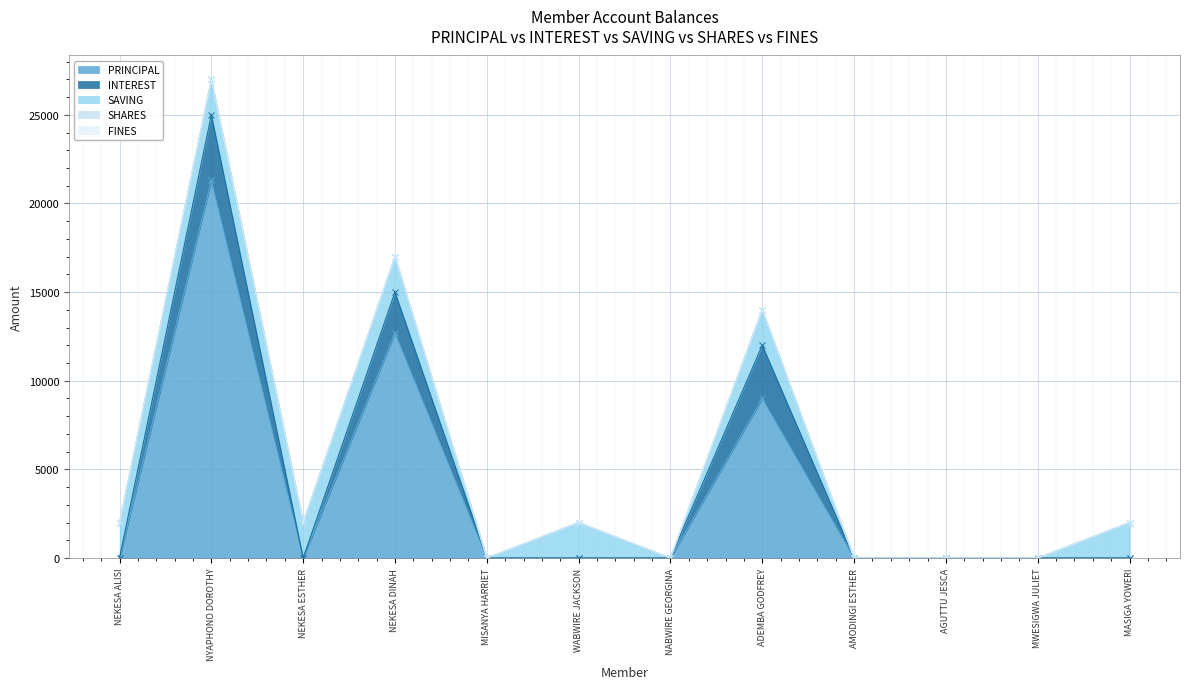

How many data points does each series have?

12